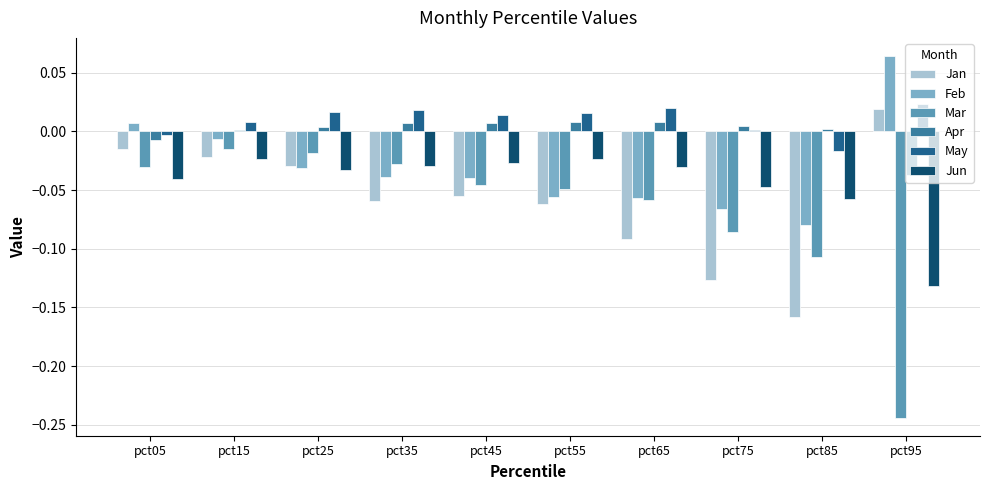

Does the chart contain stacked bars?

No